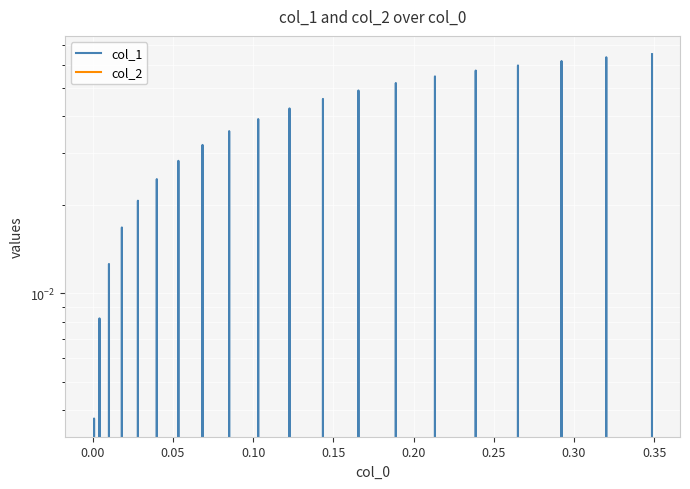

How many intersections are there between col_1 and col_2?

38